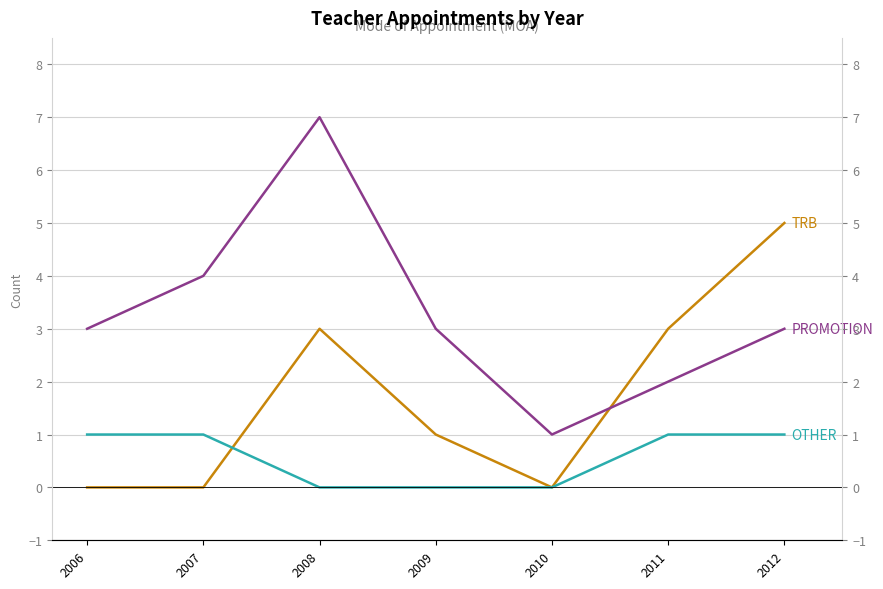

Is it true that OTHER equals 2 at 2011?

False